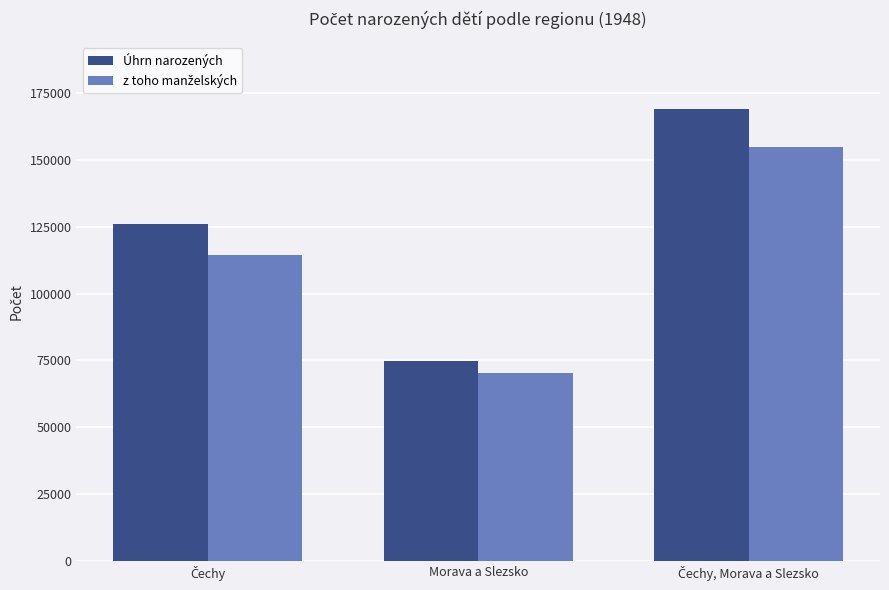

Which series has the largest range (max minus min)?

Úhrn narozených